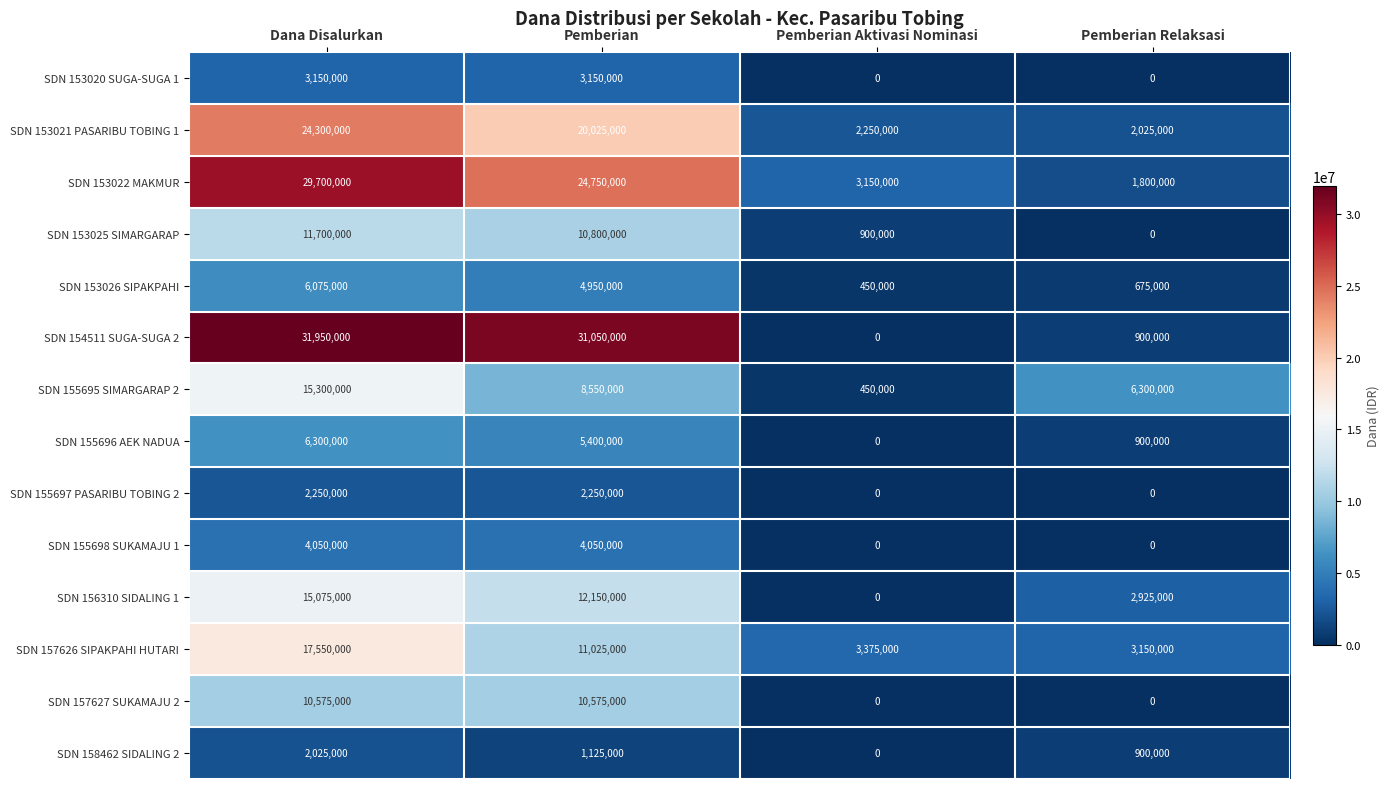

Where is SDN 153026 SIPAKPAHI nearest to the value 3262500?

Pemberian